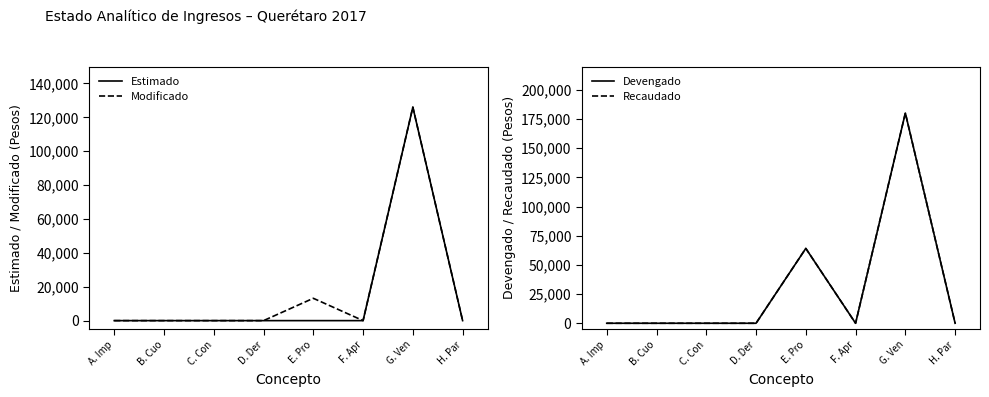

Between H. Par and F. Apr, which is larger?

H. Par